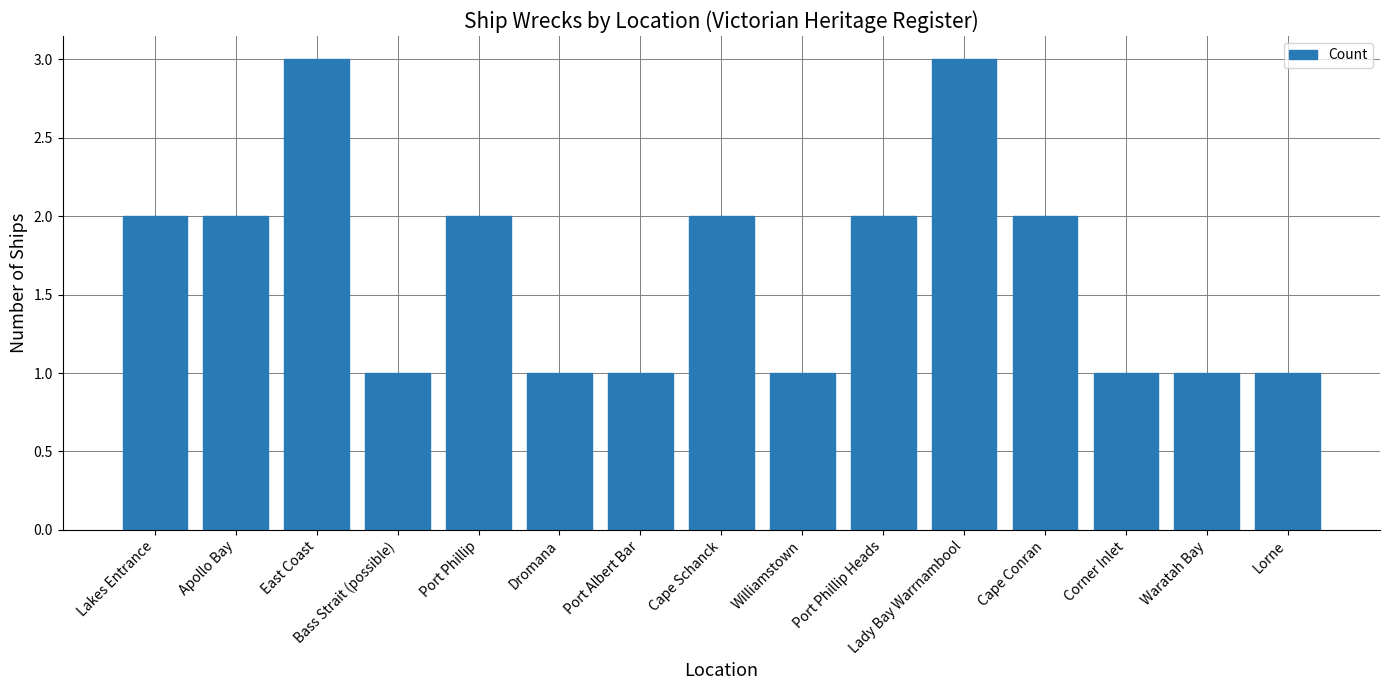

What is the sum of all values?

25